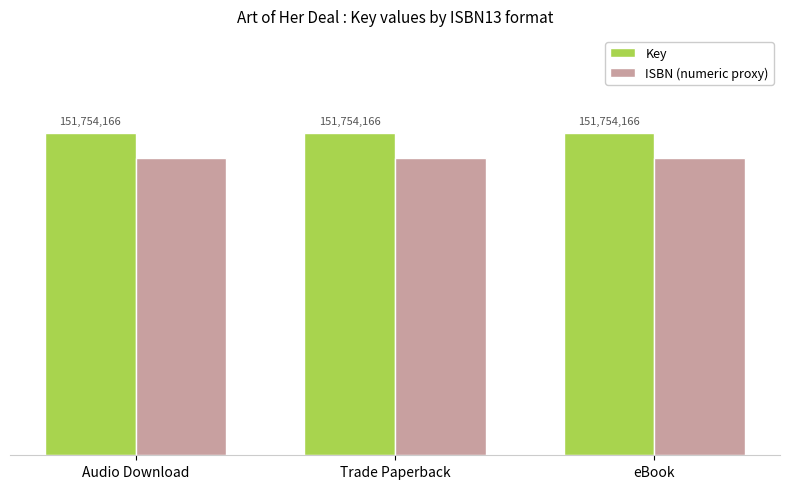

Rank the series by their average value, from highest to lowest.

Key, ISBN (numeric proxy)